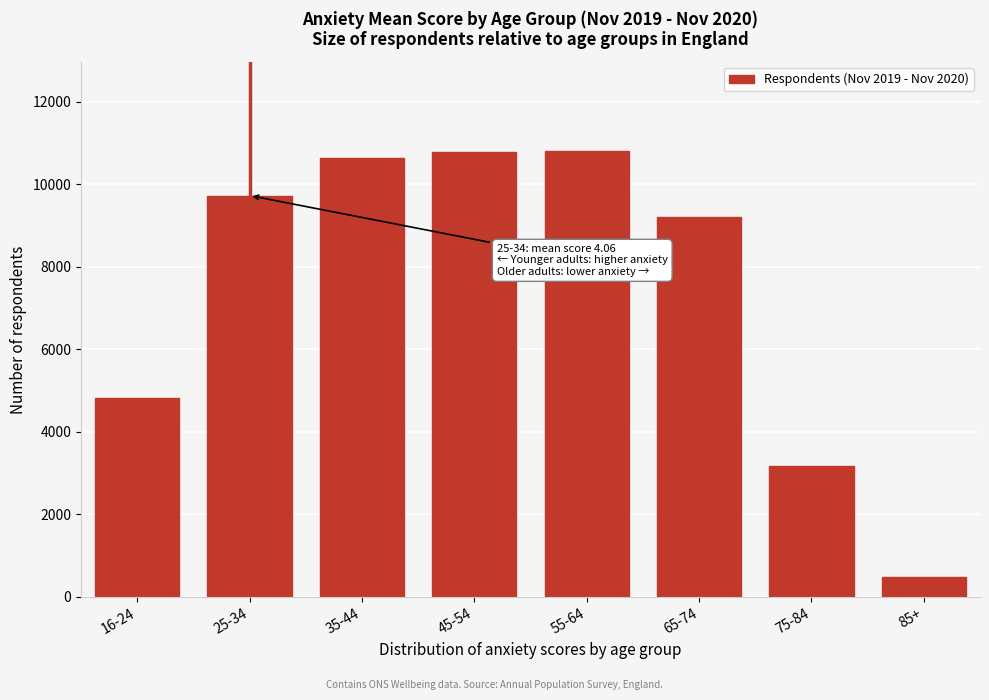

What is the approximate value at 55-64, to the nearest 50?

10800